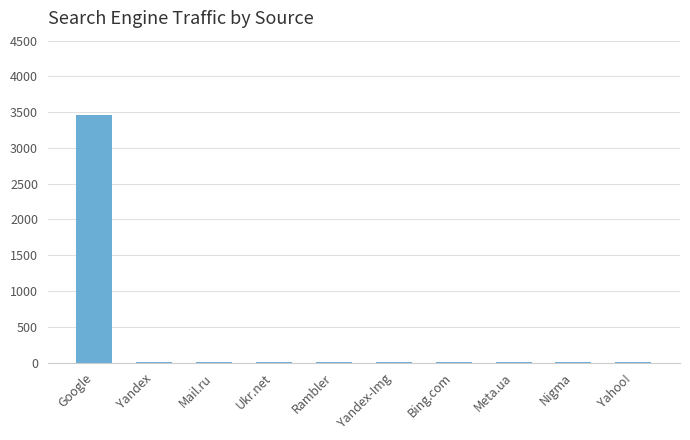

What is the maximum value shown in the chart?

3455